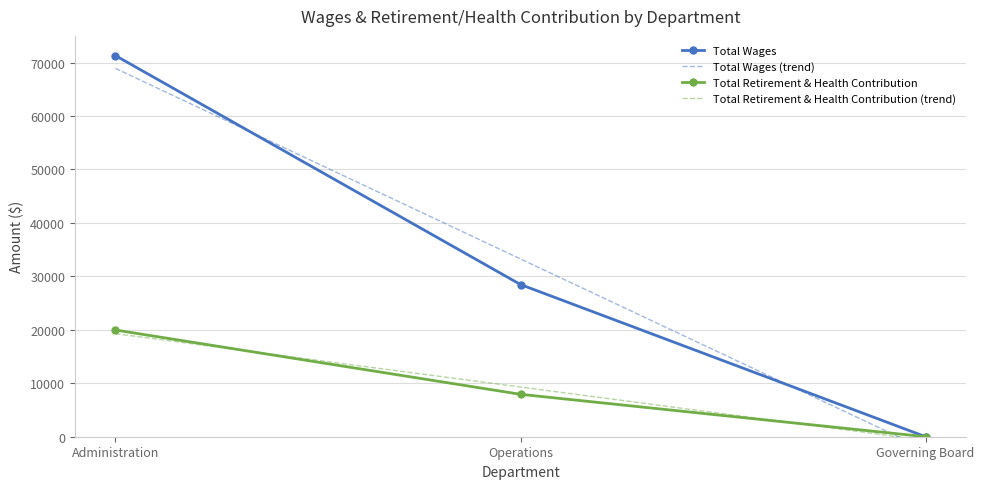

What is the sum of all Total Wages (trend) values?

99773.0